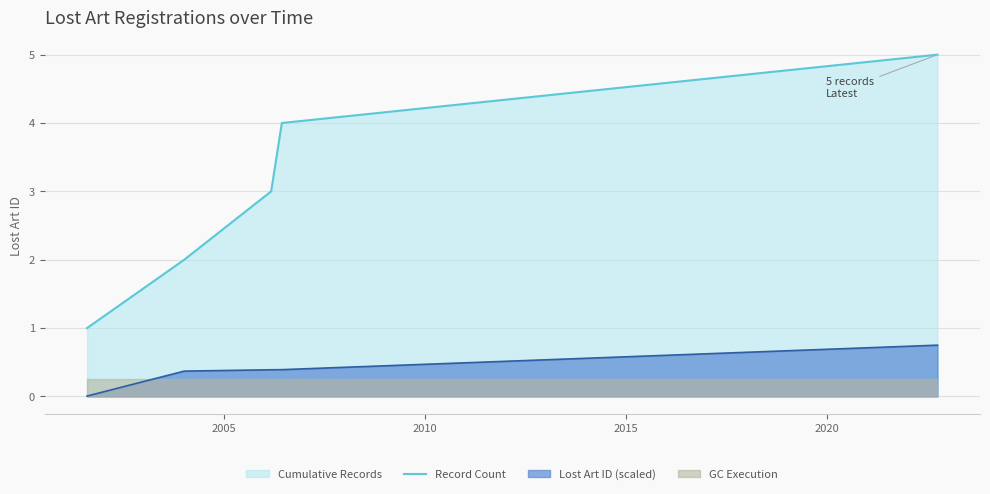

What is the value of the 1st point from the left?

1